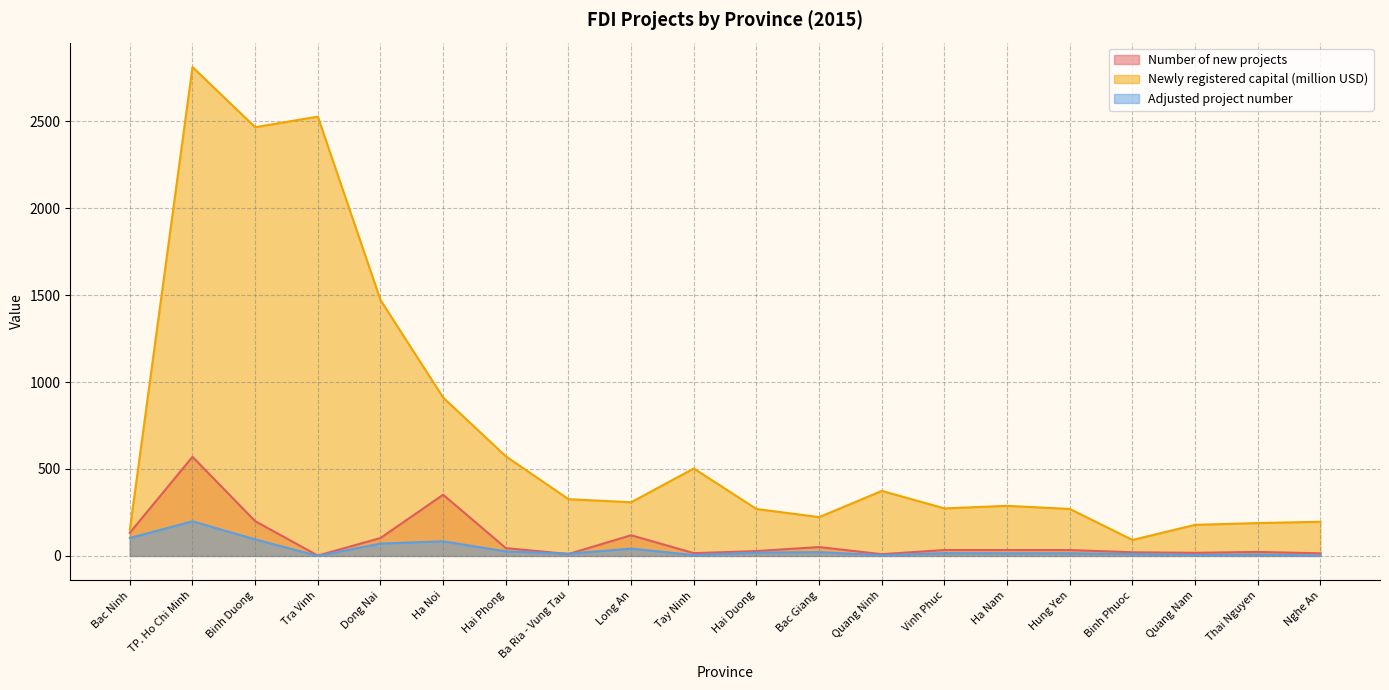

What is the average value of the Newly registered capital (million USD) series?

720.1